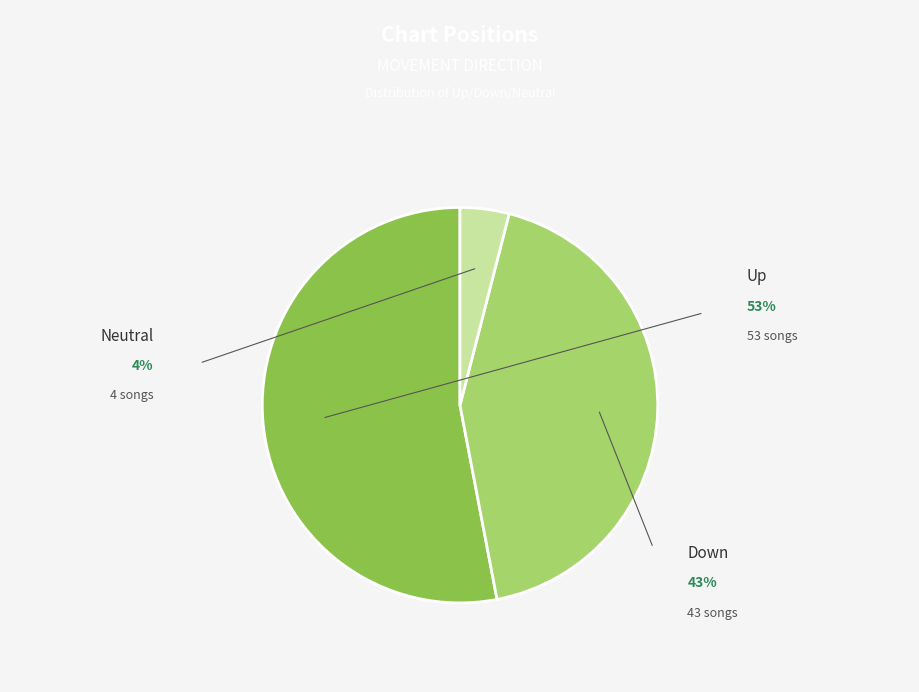

Does any single category account for the majority?

Yes